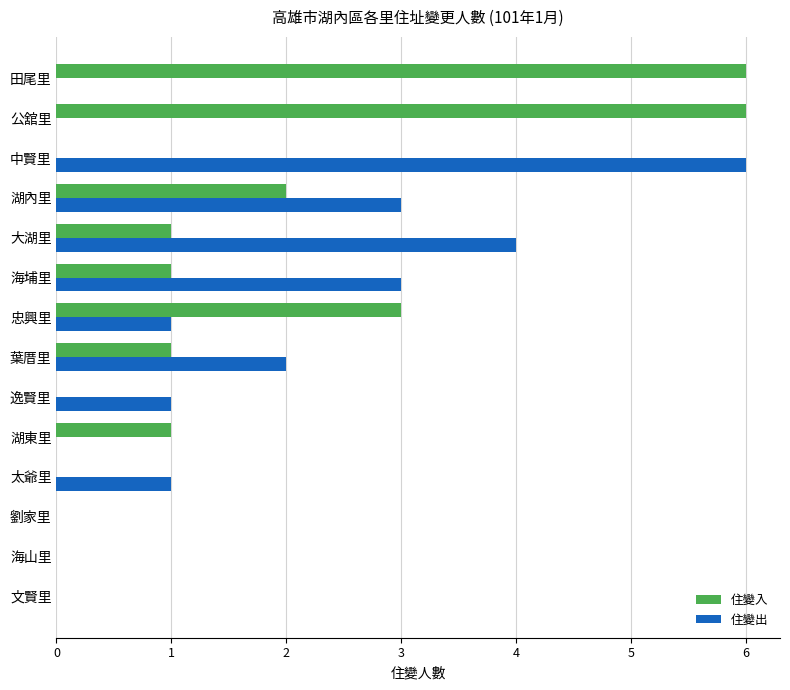

How many data points does each series have?

14